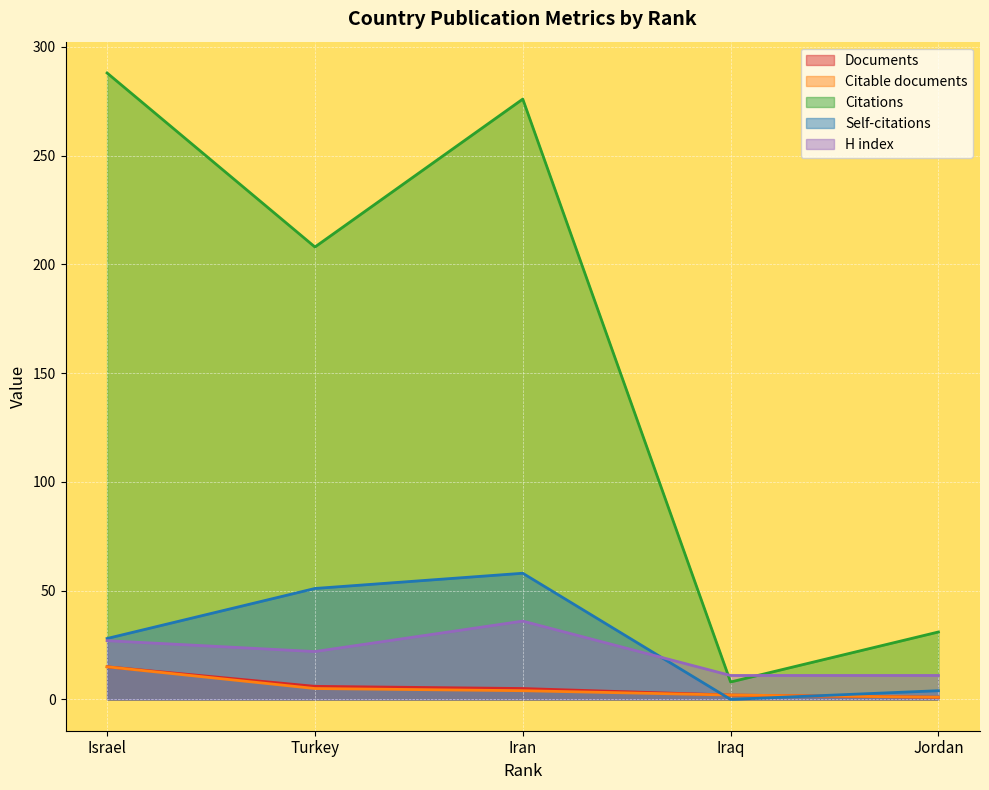

At which category is the sum across all series the highest?

Iran